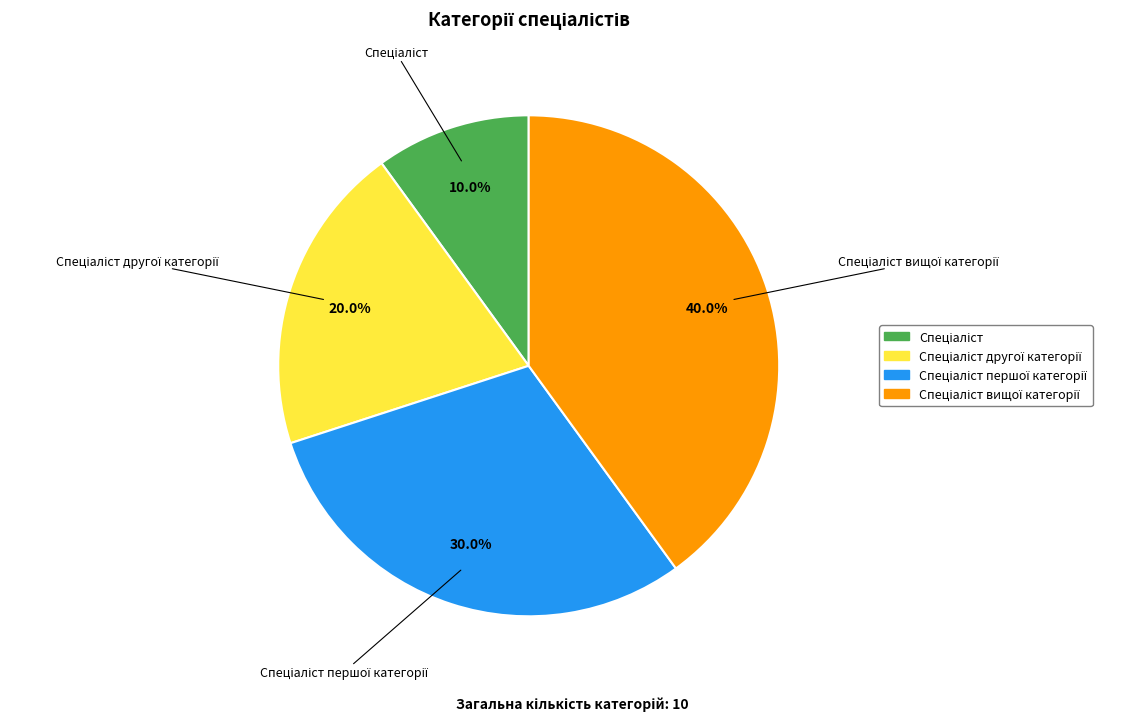

Does any single category account for the majority?

No